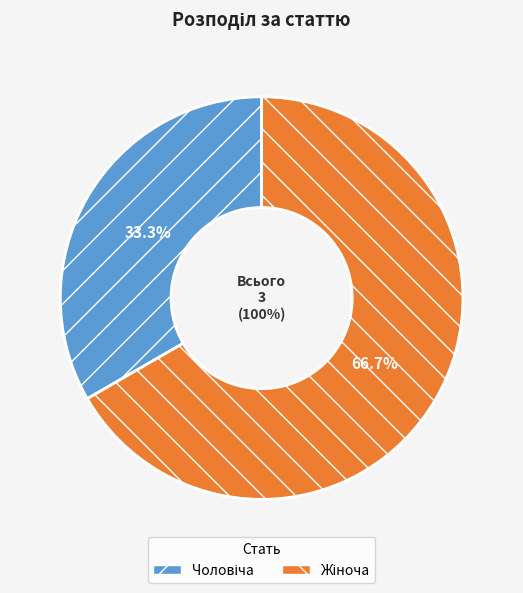

Which slice is the largest?

Жіноча